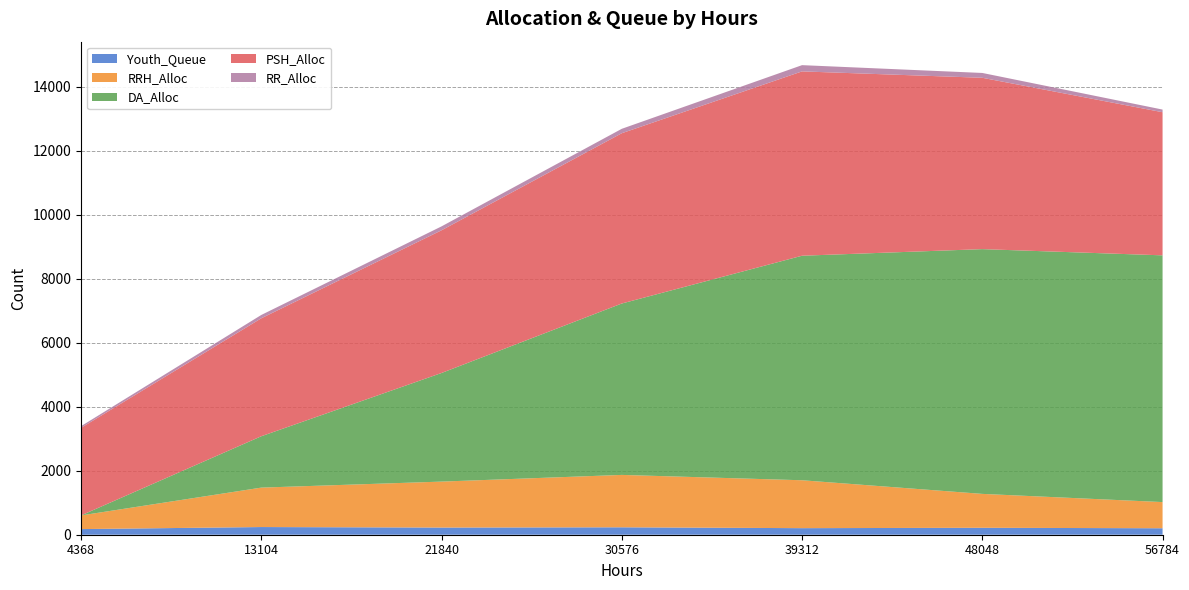

Reading right to left, extract all data points from this chart.

Youth_Queue: 202	217	205	232	224	240	176
RRH_Alloc: 818	1059	1497	1637	1436	1232	427
DA_Alloc: 7710	7648	7016	5356	3394	1605	0
PSH_Alloc: 4472	5354	5760	5321	4459	3686	2736
RR_Alloc: 83	151	195	138	122	104	53